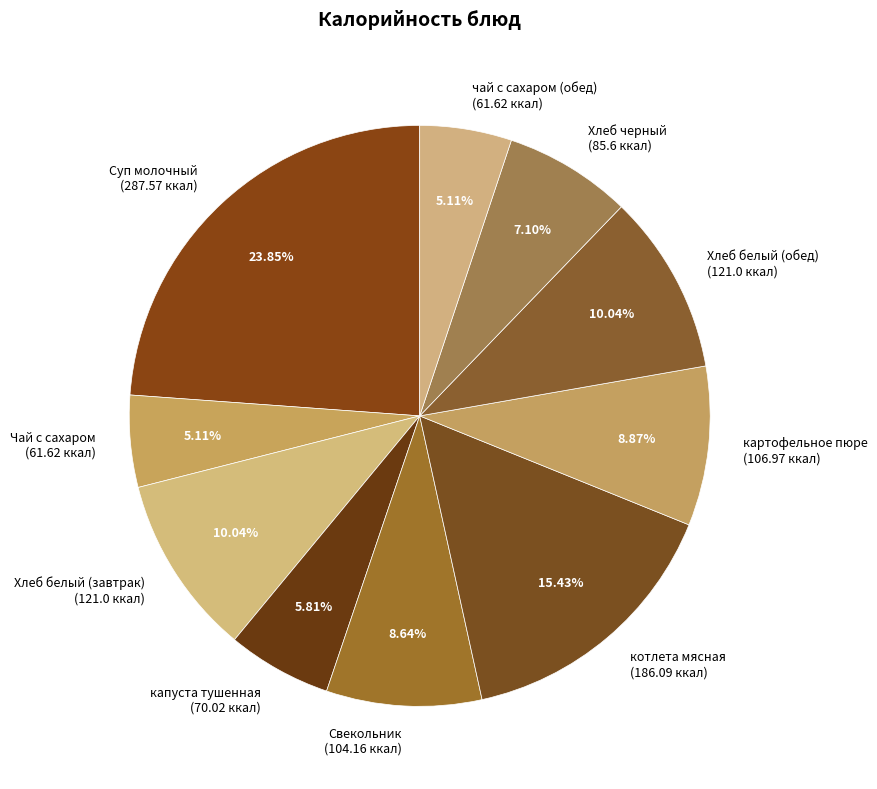

To the nearest percent, what percentage of the pie is чай с сахаром (обед)?

5%